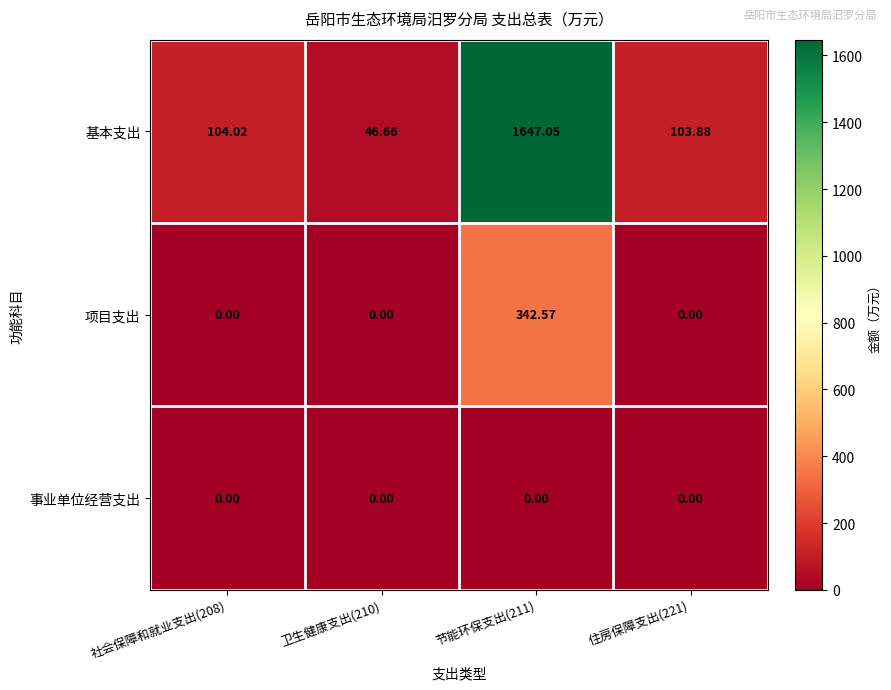

List the series in order of their peak value, highest first.

基本支出, 项目支出, 事业单位经营支出